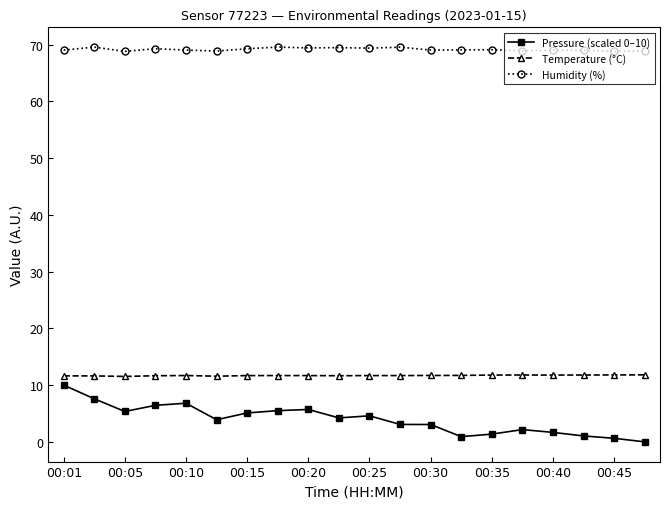

True or false: Pressure (scaled 0–10) has more than 2 interior local peaks.

True